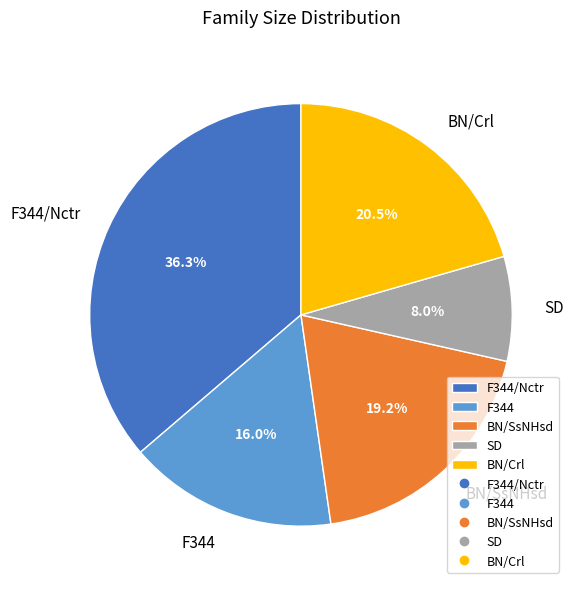

Is there any slice that represents more than half of the pie?

No